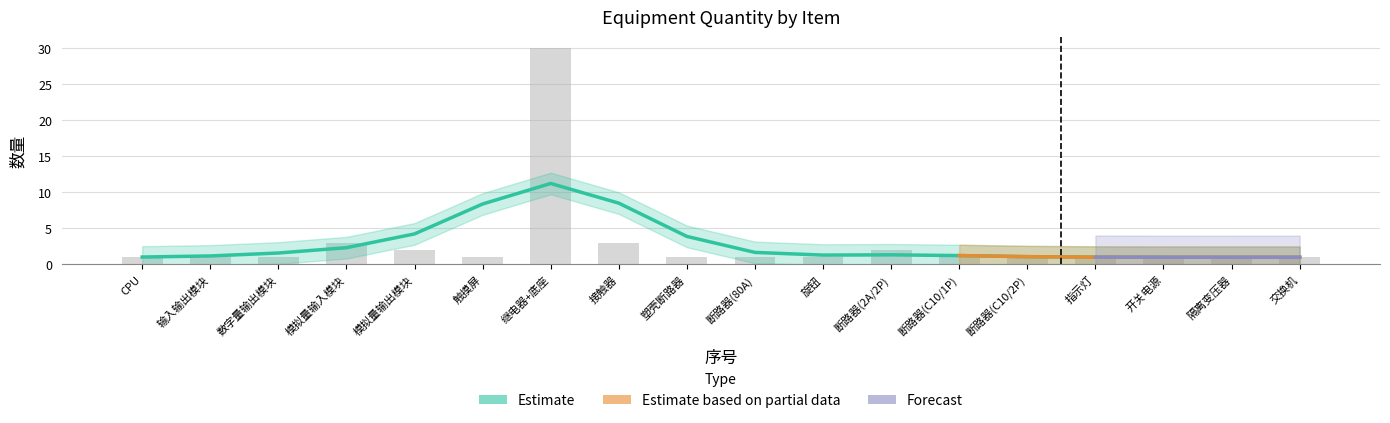

Is it true that Estimate based on partial data equals 2 at 13?

False